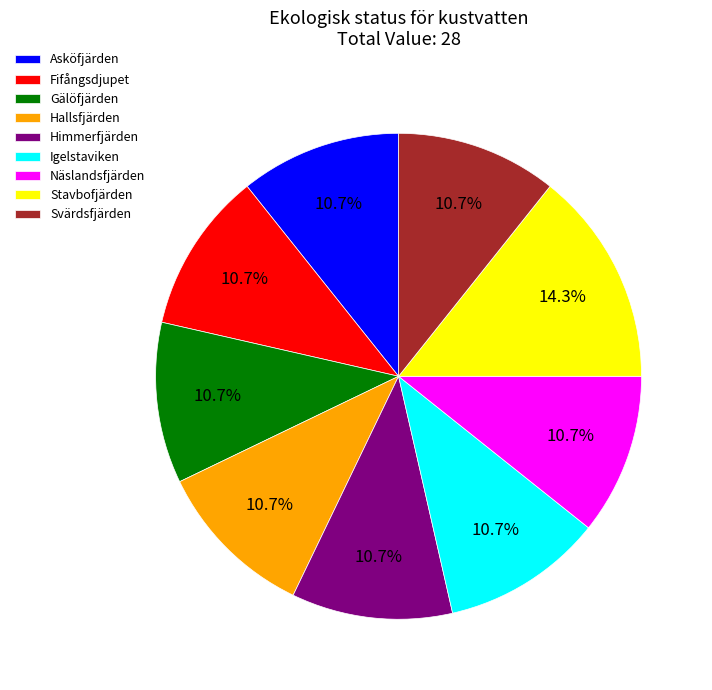

Which category has the biggest portion of the pie?

Stavbofjärden